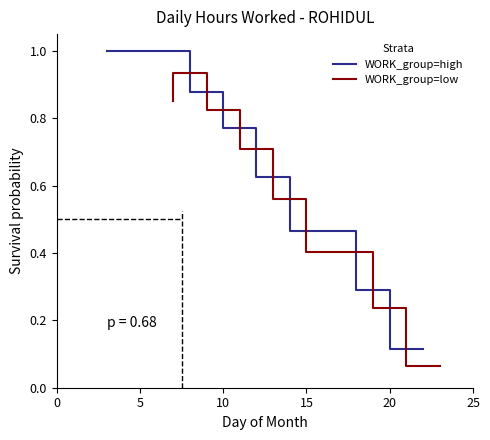

What is the difference between the maximum and minimum values in the WORK_group=low series?

0.9